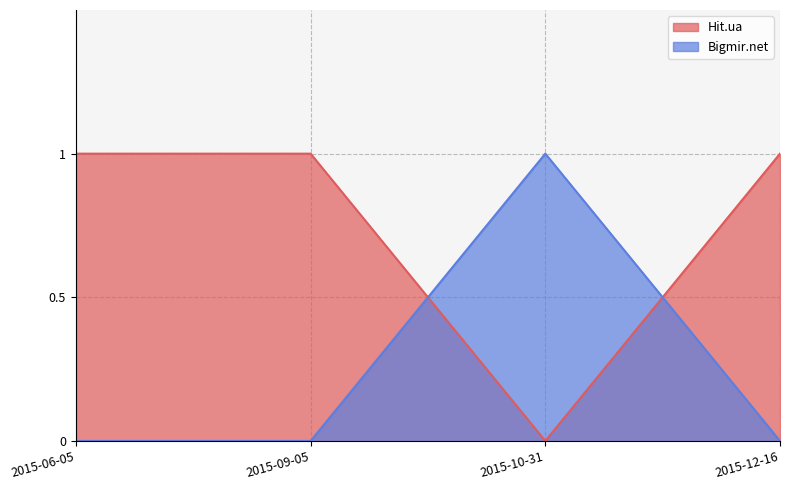

Does the chart have visible grid lines?

Yes